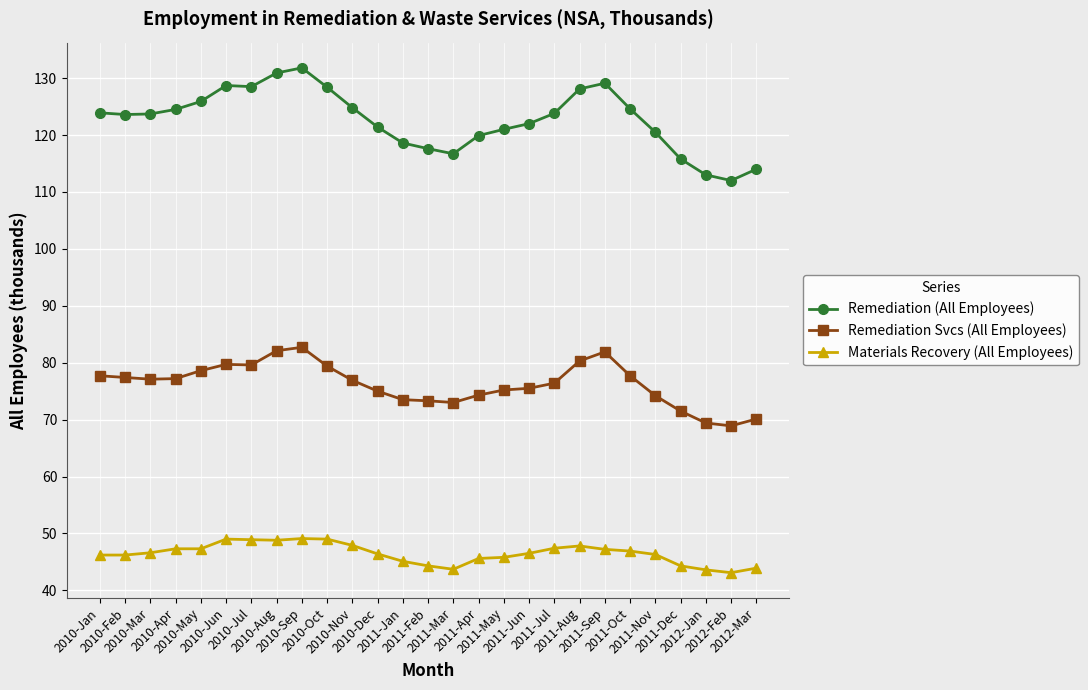

List the series in order of their peak value, lowest first.

Materials Recovery (All Employees), Remediation Svcs (All Employees), Remediation (All Employees)